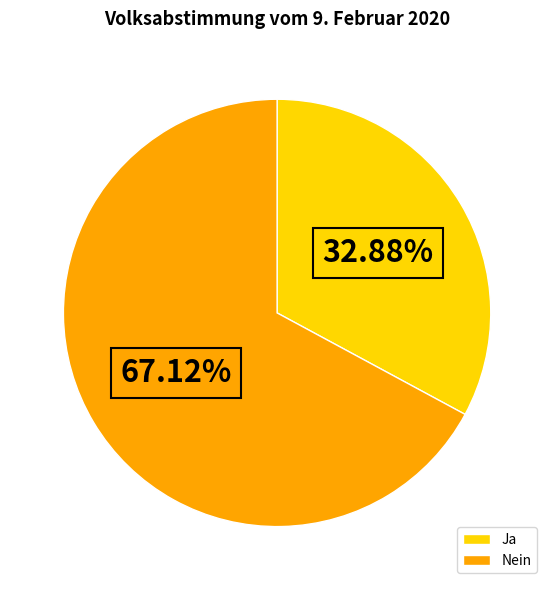

Which has a higher value, Nein or Ja?

Nein